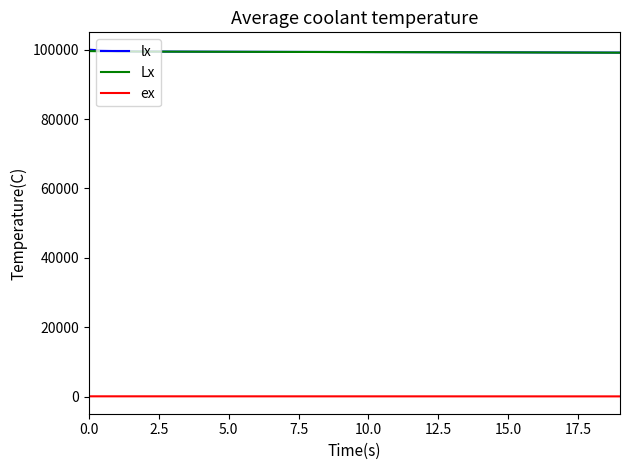

What is the greatest value displayed?

100000.0